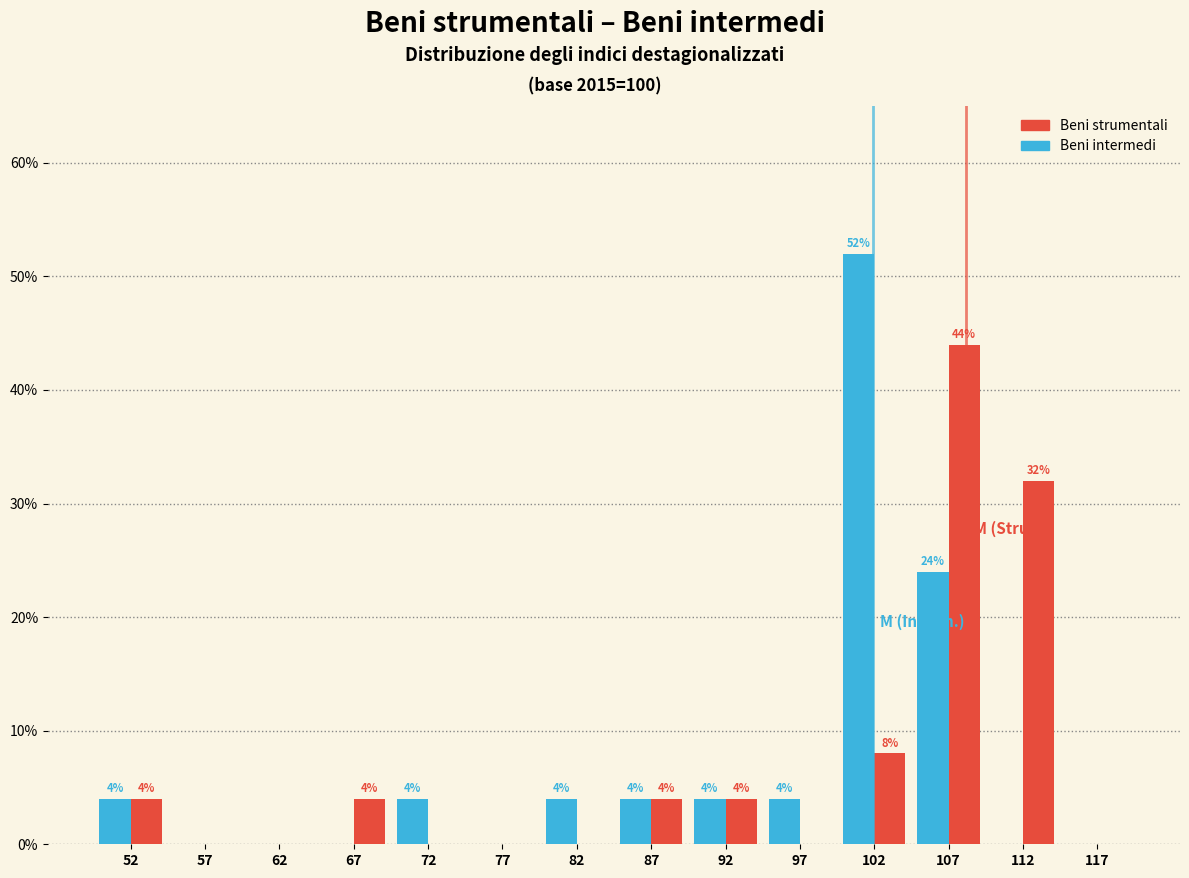

In the Beni strumentali series, which range on the x-axis has the tallest bar?

105 to 110